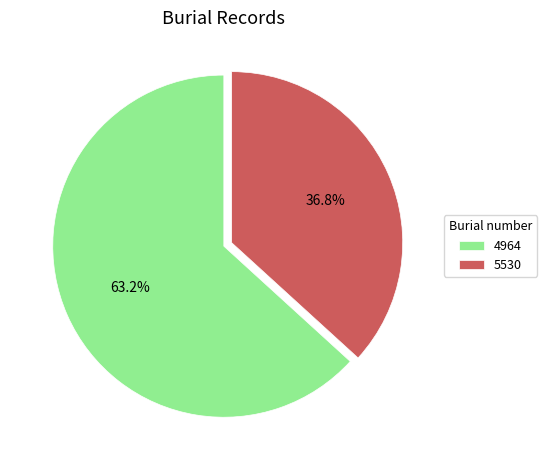

To the nearest percent, what portion does 4964 represent?

63%